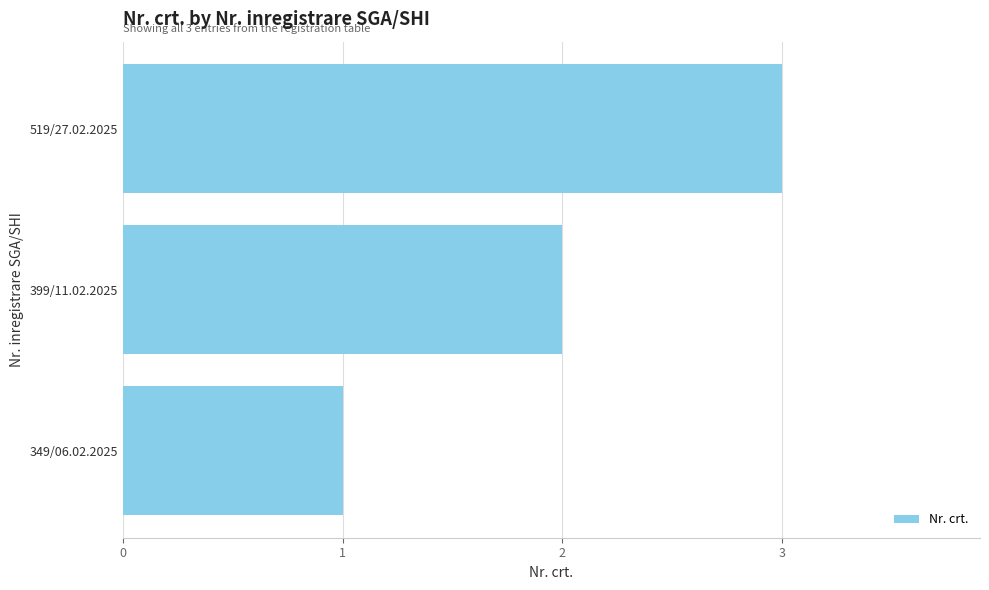

What is the change in value from 399/11.02.2025 to 519/27.02.2025?

+1